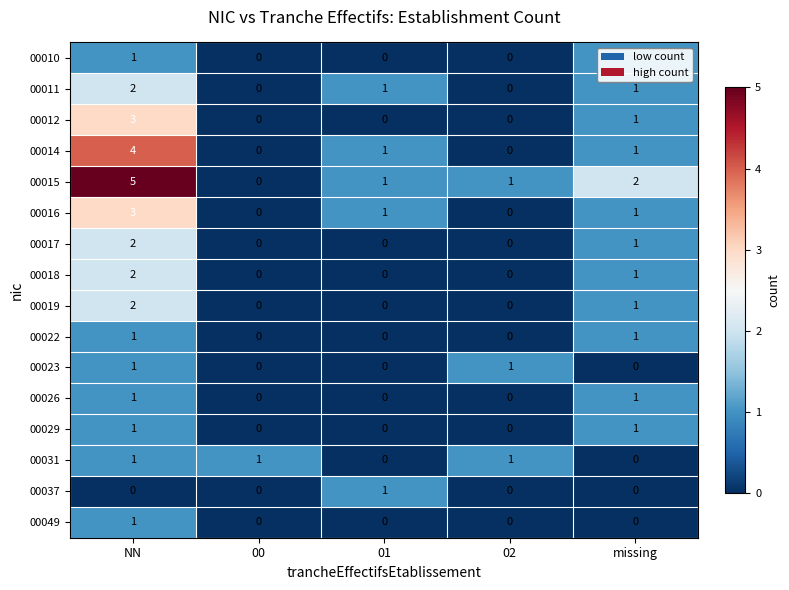

Between 00 and missing, which series saw the biggest shift?

00015